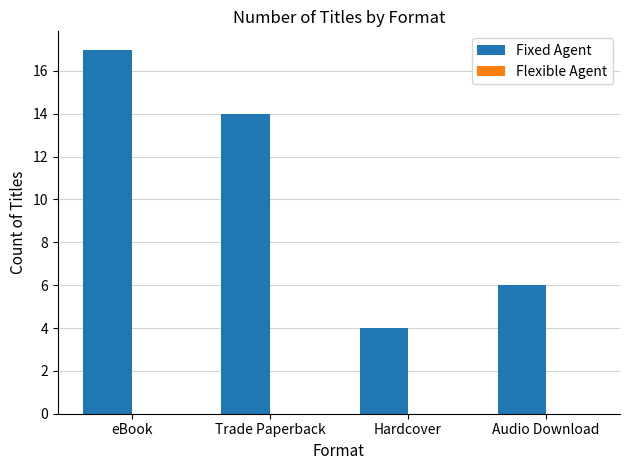

What is the difference between the maximum and second lowest values?

11